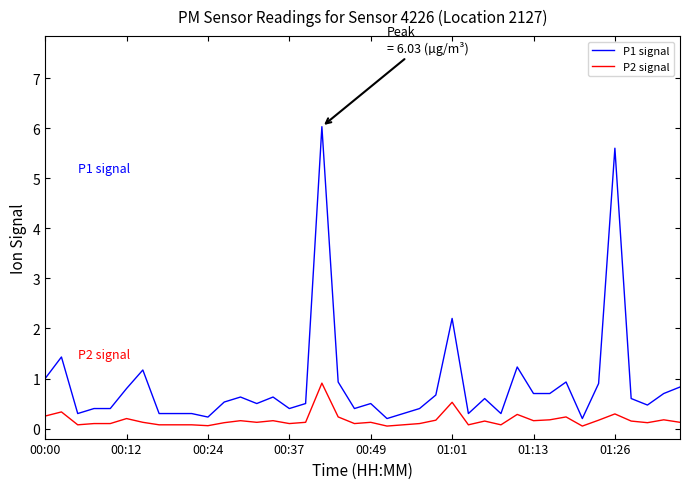

What is the difference between the maximum and minimum values in the P2 signal series?

0.9